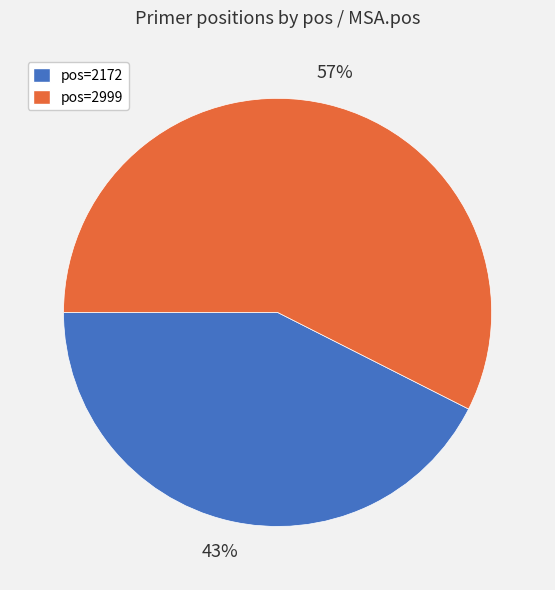

To the nearest percent, what is the combined percentage of pos=2999 and pos=2172?

100%